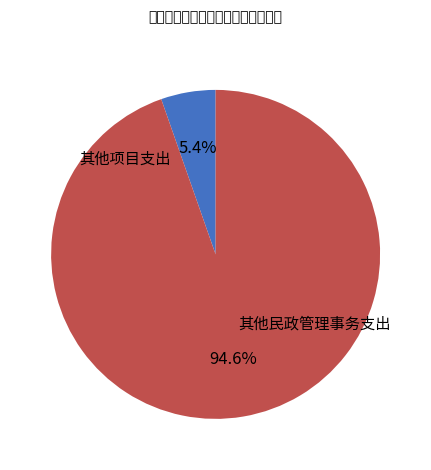

Is there a majority slice in this chart?

Yes